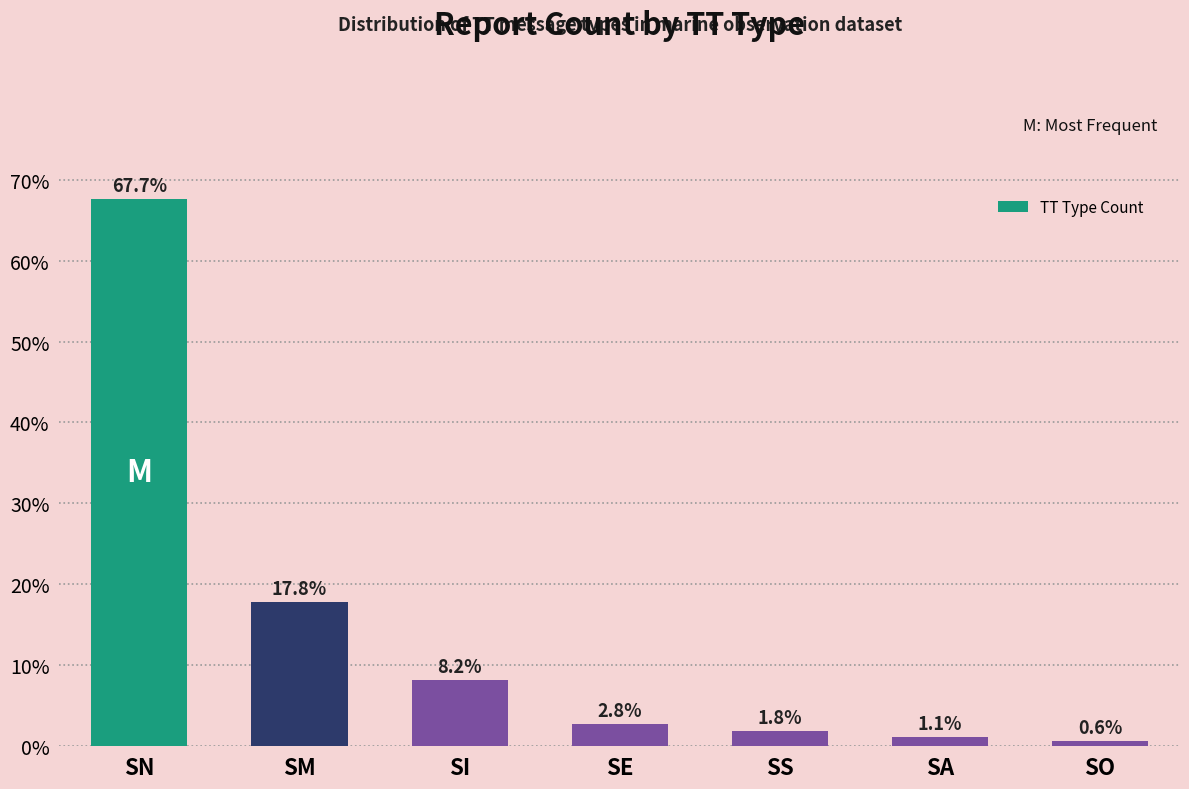

List the labels in order of value, smallest first.

SO, SA, SS, SE, SI, SM, SN